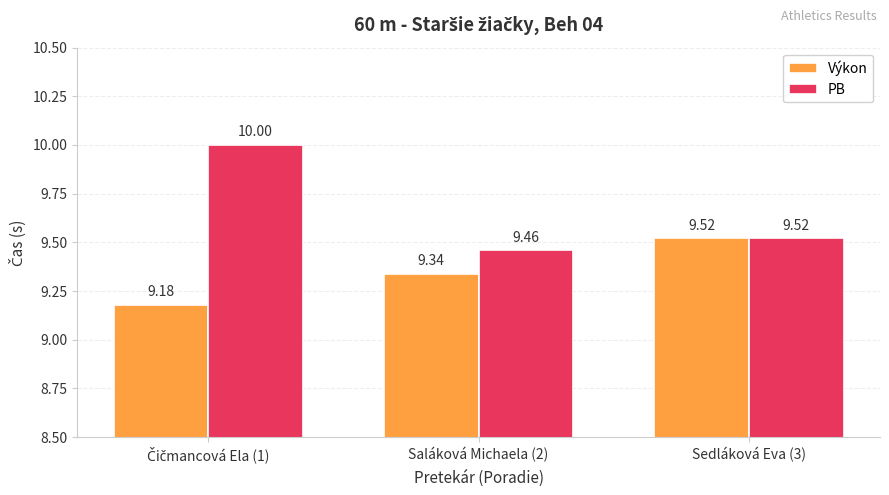

List the series in order of their peak value, highest first.

PB, Výkon